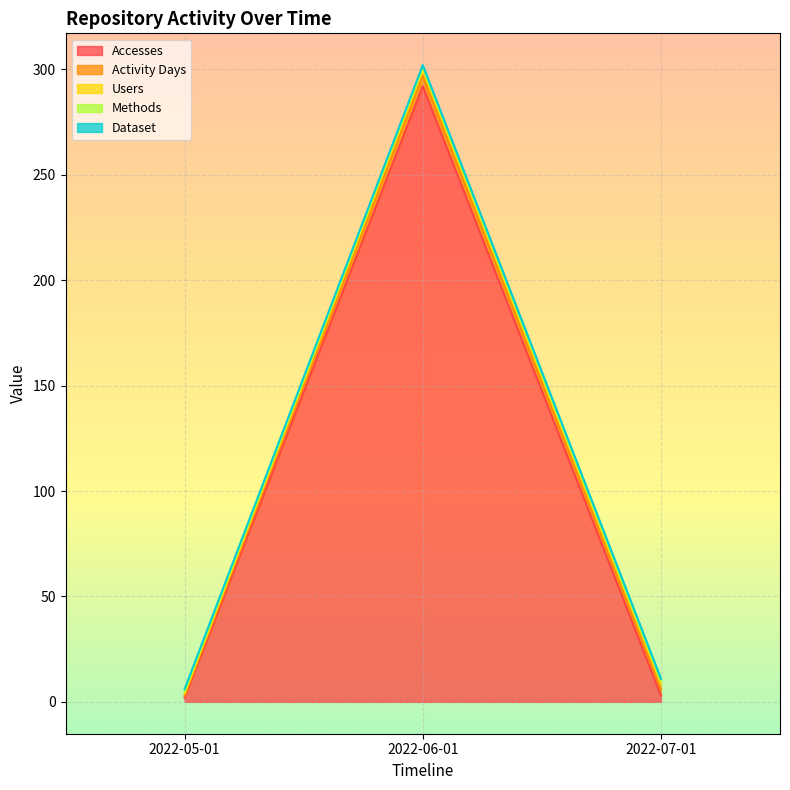

What is the label of the 2nd point from the right?

2022-06-01